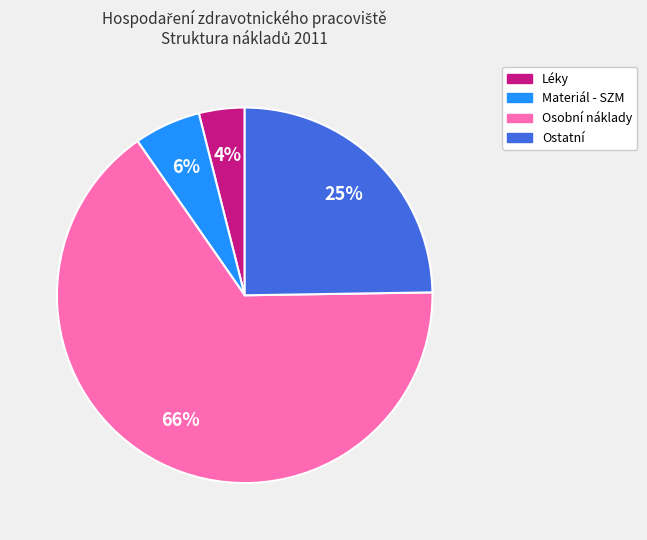

To the nearest percent, what is the difference between the Ostatní and Materiál - SZM slice percentages?

19%